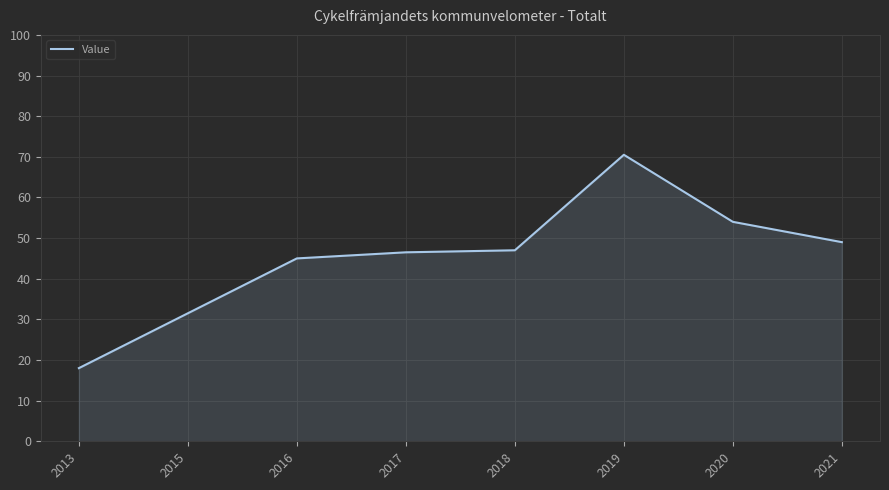

True or false: the data shows 45.0 at 2016.

True